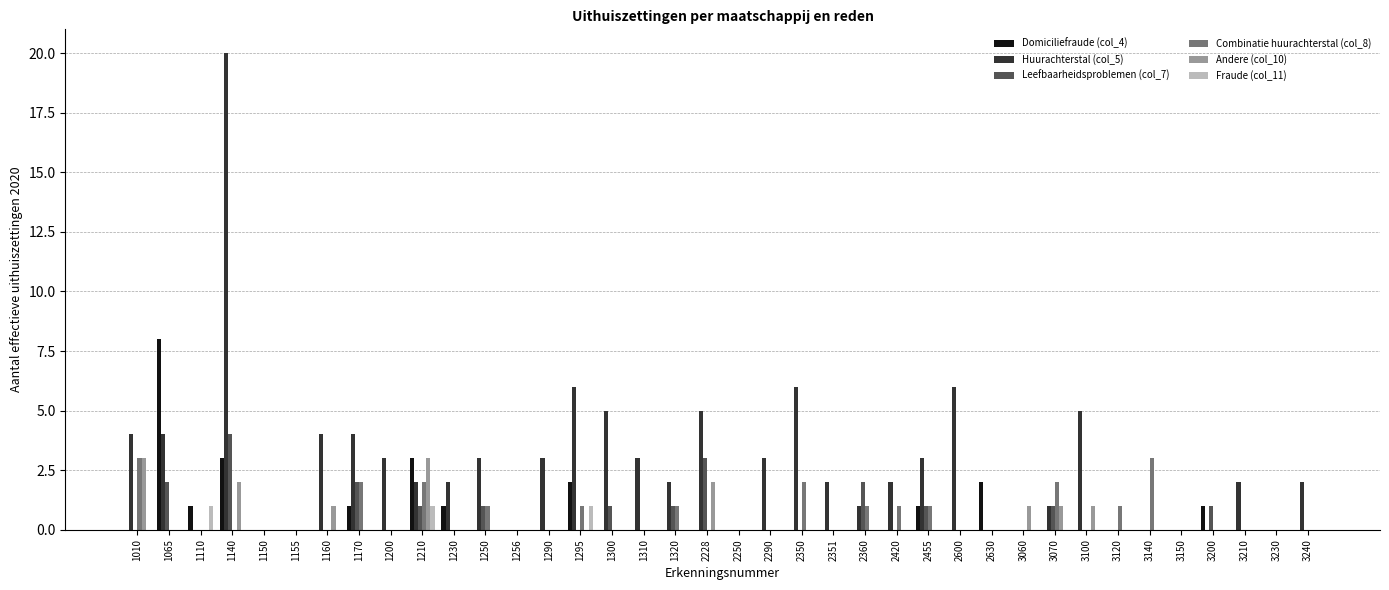

At which category is the sum across all series the highest?

1140